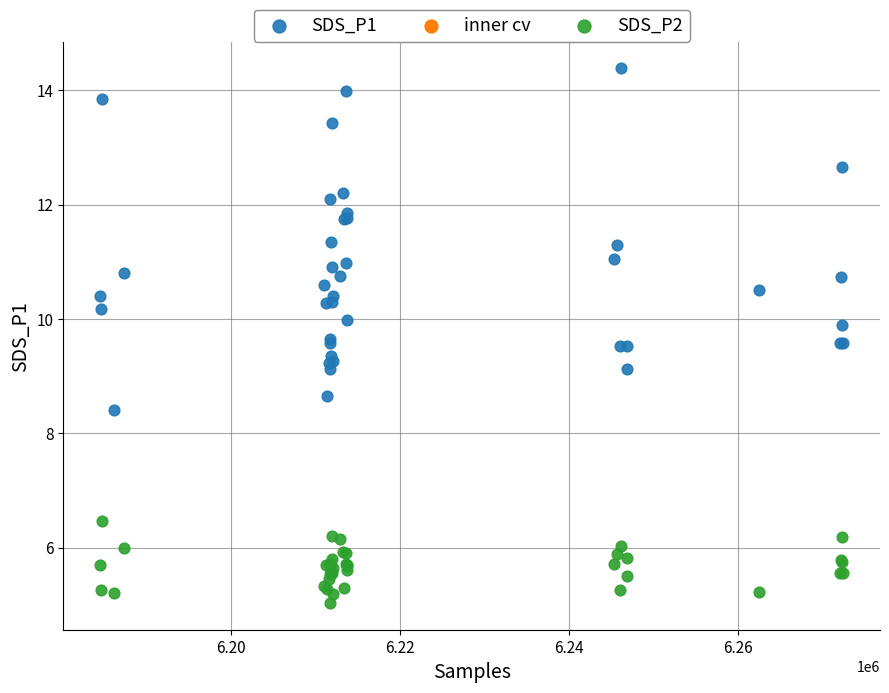

Which series reaches the maximum Y coordinate?

SDS_P1